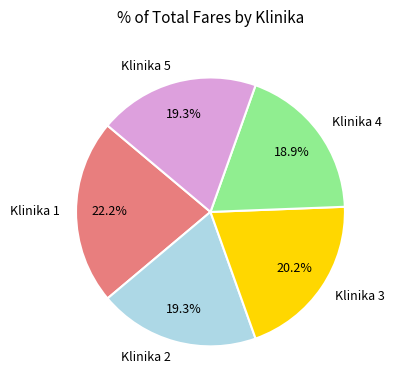

Which has a higher value, Klinika 5 or Klinika 3?

Klinika 3